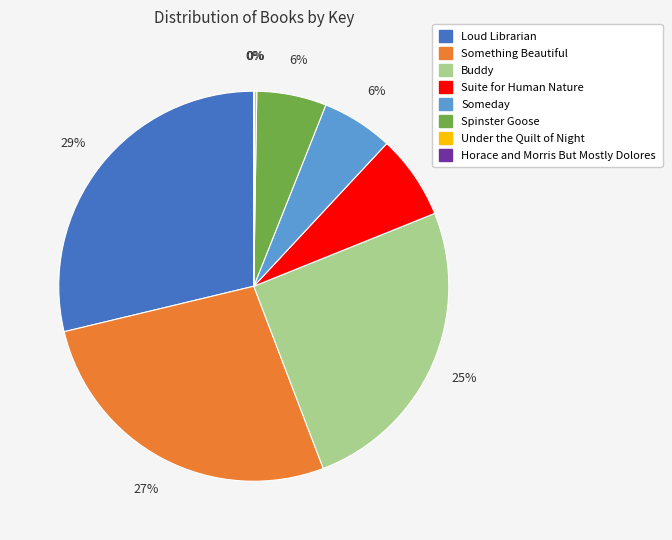

What is the largest slice in the pie chart?

Loud Librarian